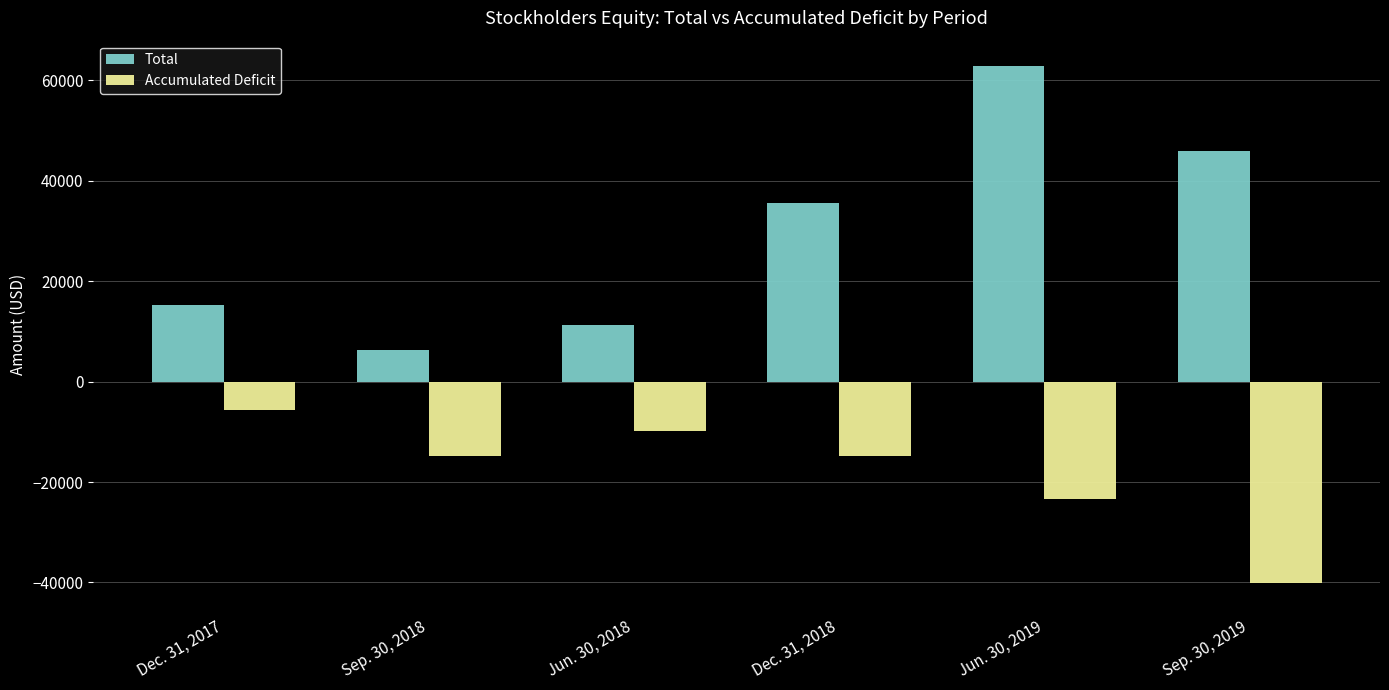

What is the greatest value displayed?

62747